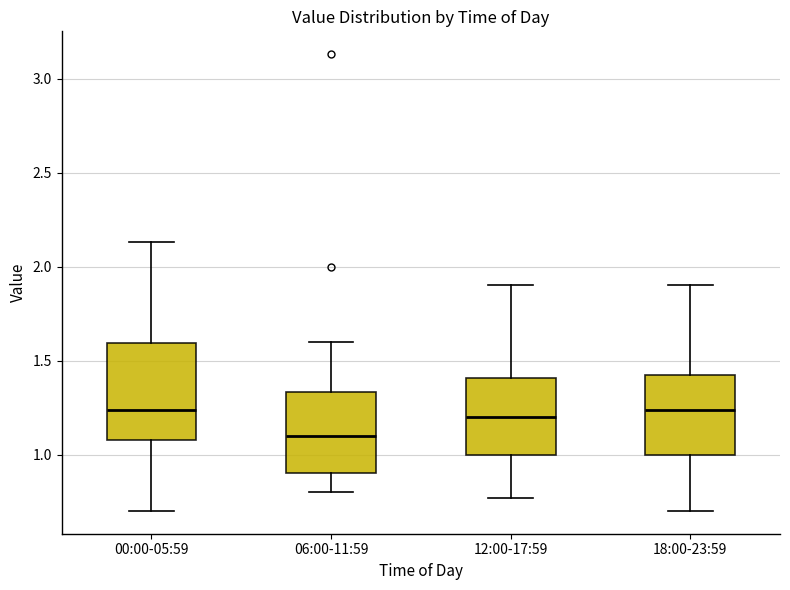

Where is the upper edge of the box for 18:00-23:59 on the y-axis? The values are not printed on the chart, so give them approximately, as read against the axis.

1.45